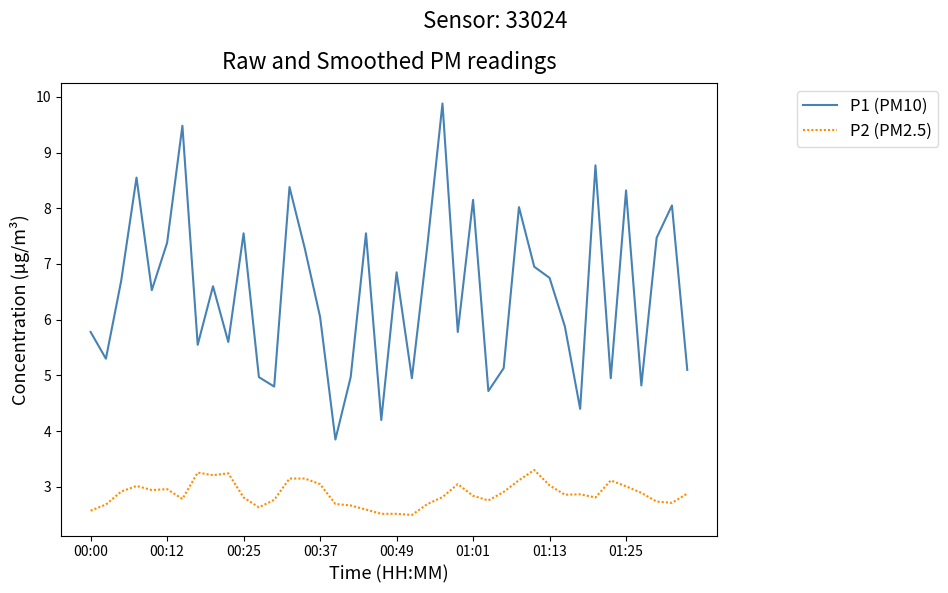

Which series has the largest total across all categories?

P1 (PM10)